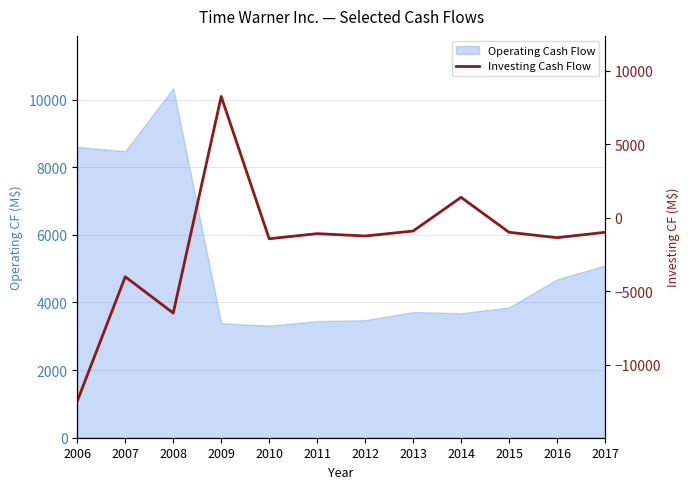

Where does the data first go above -1086?

2009